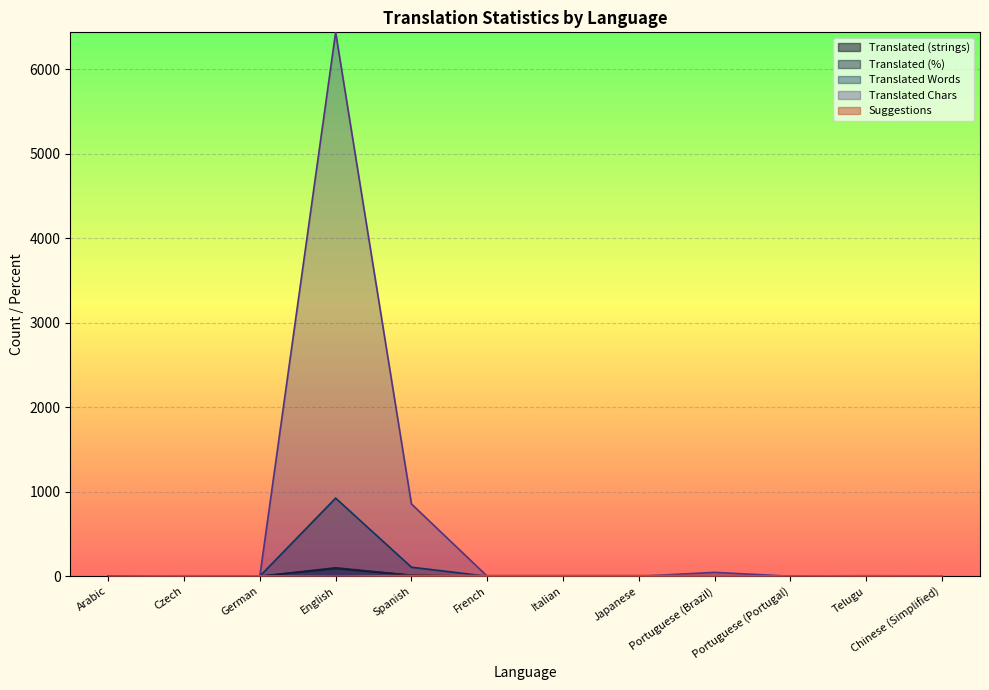

What is the spread (max minus min) of values at German?

5.0